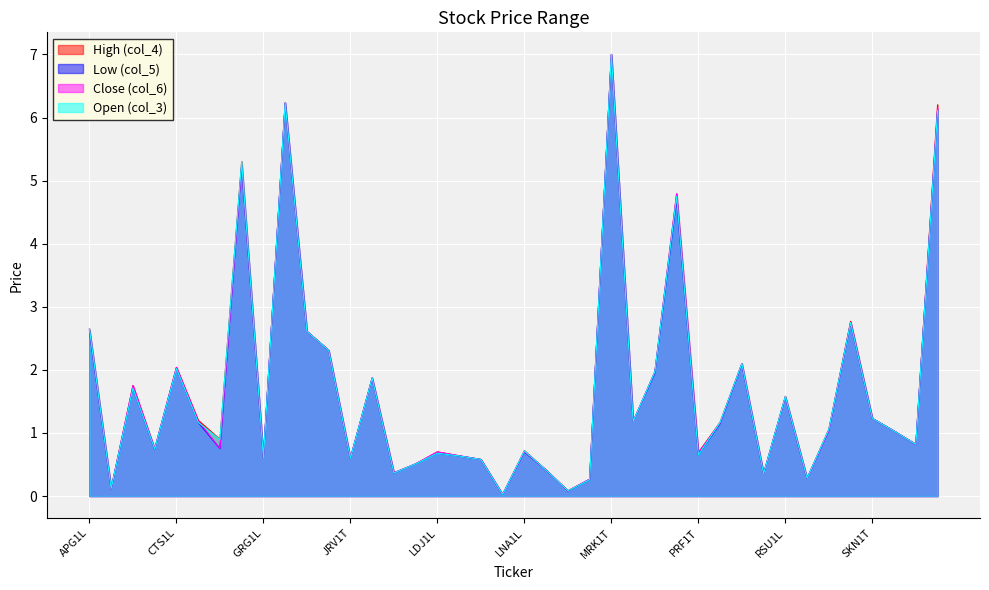

How many series are shown in this chart?

4